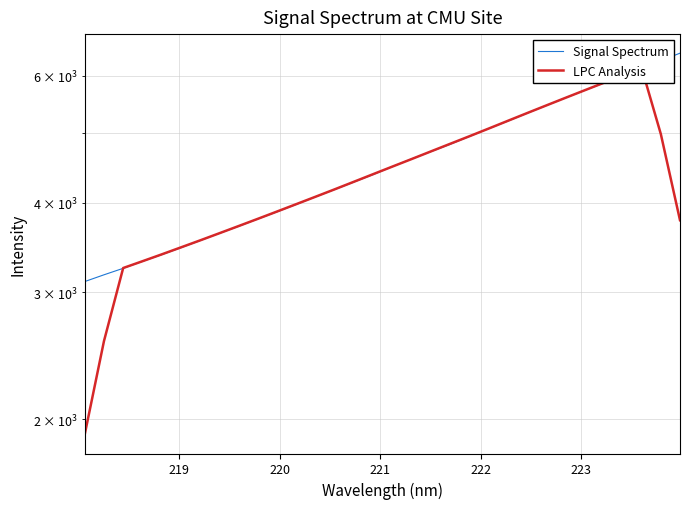

Reading left to right, list all the values displayed in this chart.

Signal Spectrum: 3105.9	3173.8	3240.5	3313.1	3384.8	3460.8	3541.1	3623.9	3705.9	3794.1	3882.2	3975.0	4072.7	4169.7	4270.1	4373.0	4485.6	4597.7	4705.9	4816.4	4939.4	5063.4	5187.5	5319.0	5452.0	5588.0	5723.1	5859.8	6002.3	6148.7	6298.4	6451.6
LPC Analysis: 1904.0	2566.7	3243.6	3314.6	3388.1	3464.7	3543.3	3625.2	3709.4	3796.2	3886.0	3978.7	4073.9	4172.1	4274.2	4379.2	4486.4	4595.7	4709.0	4824.6	4942.5	5065.1	5192.2	5322.0	5453.9	5588.4	5725.0	5864.4	6006.5	6152.2	4980.2	3779.7